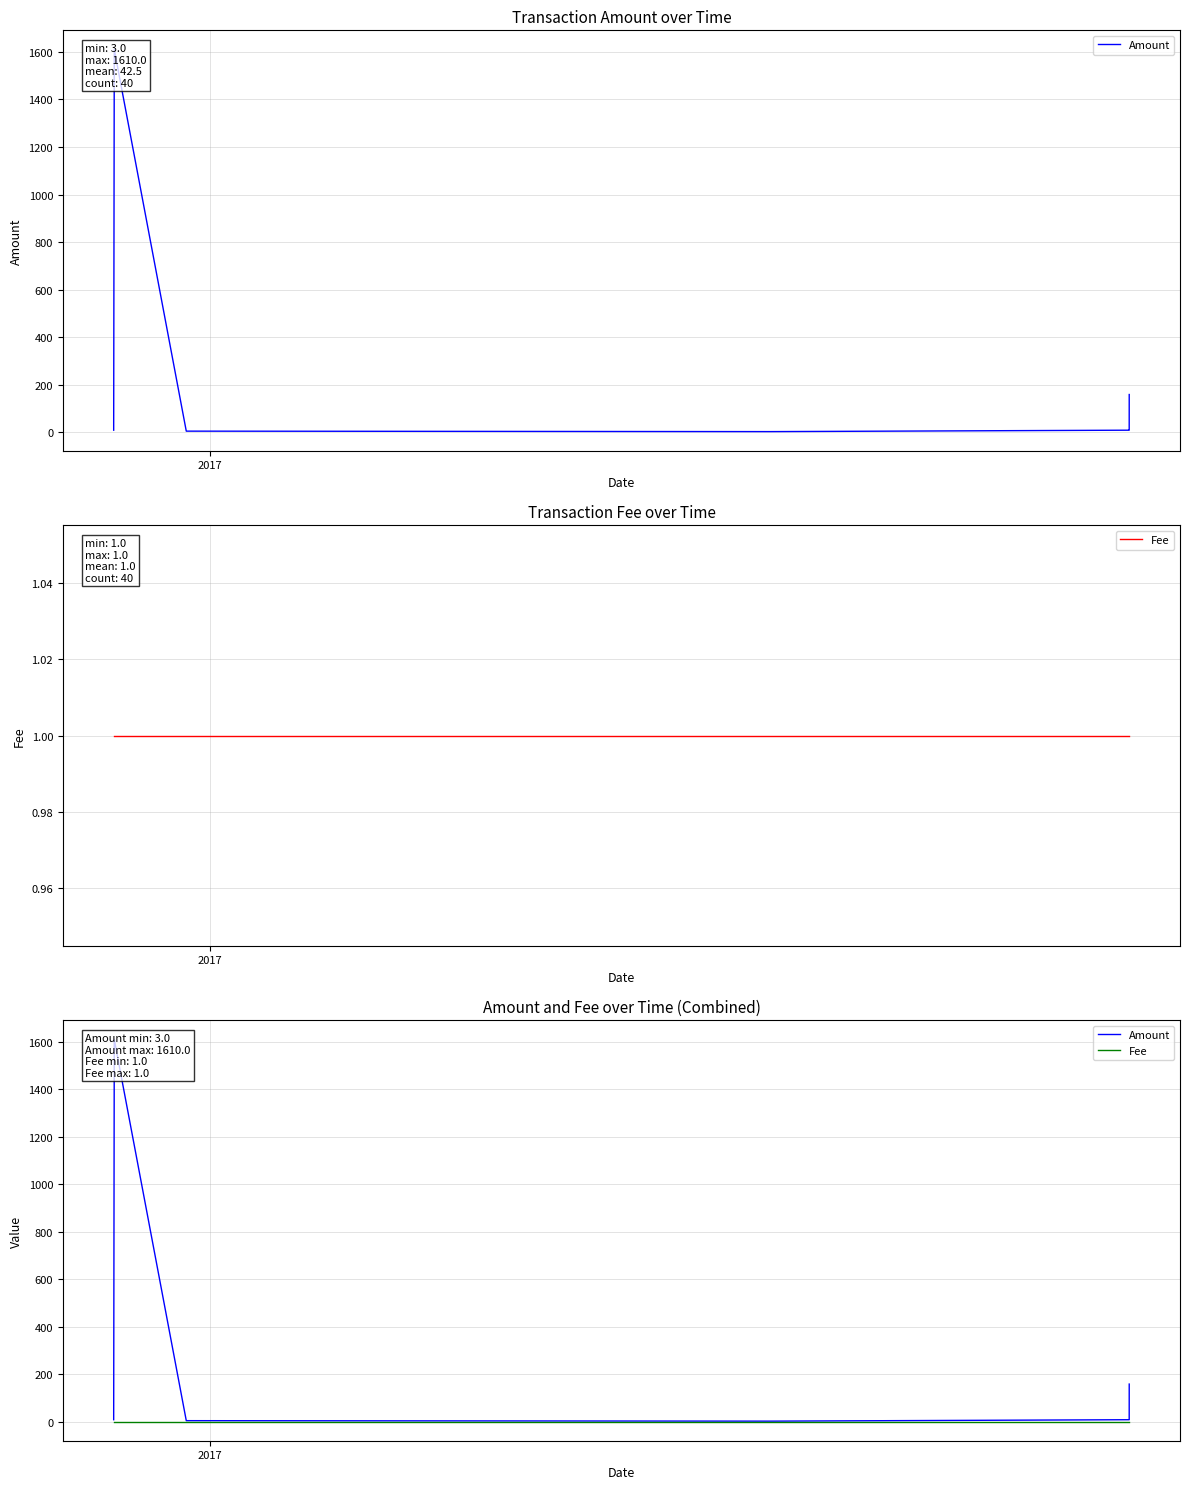

Where is Fee nearest to the value 1?

2017